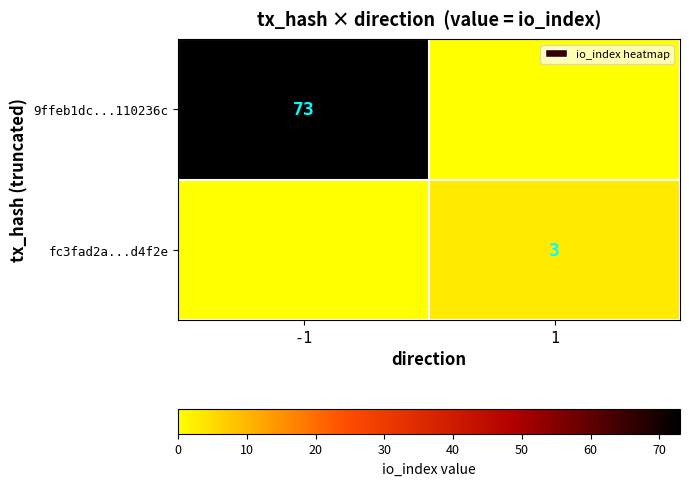

Is it true that fc3fad2a...d4f2e equals 1 at 1?

False